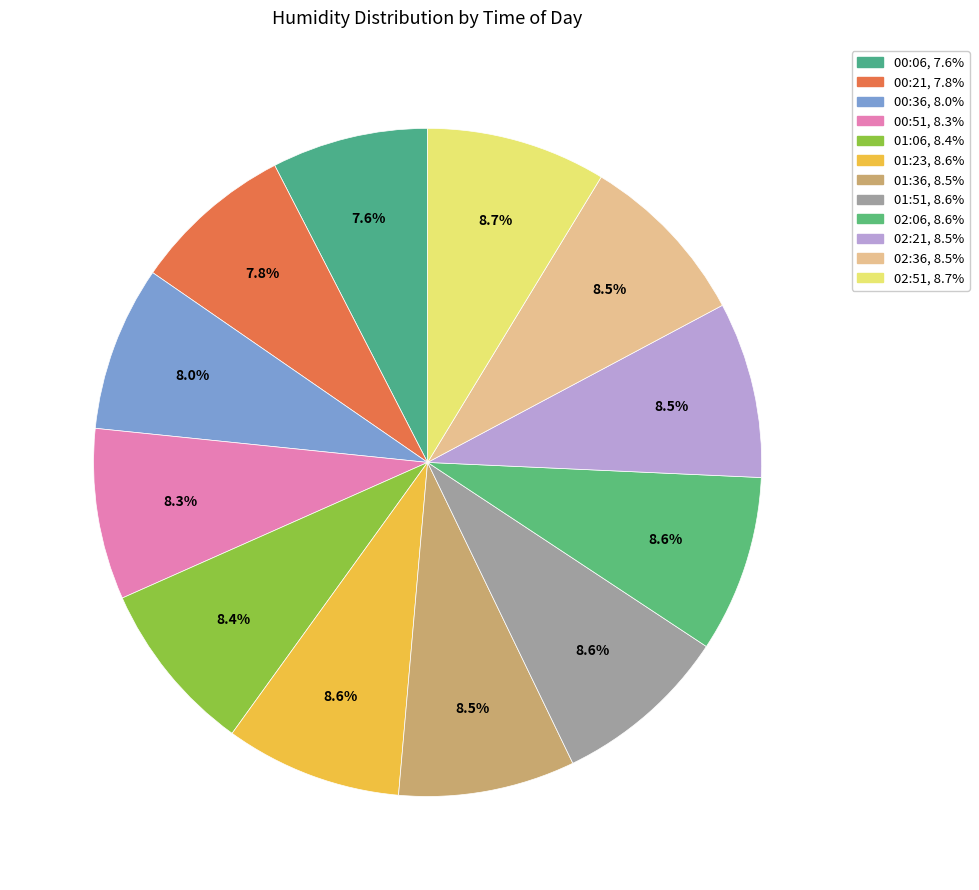

Does any single category account for the majority?

No